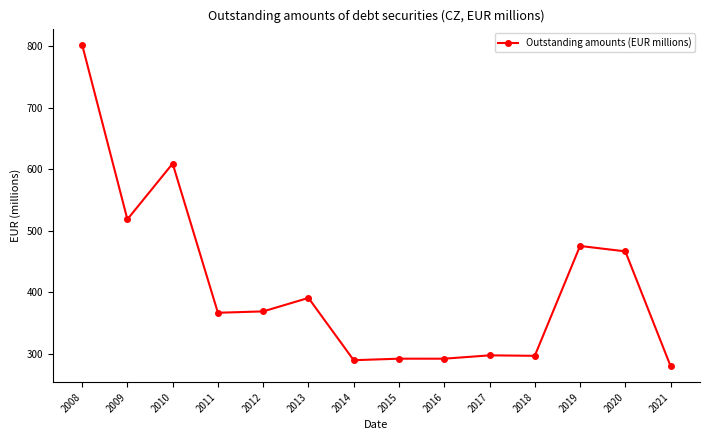

True or false: the data shows 292.5 at 2015.

True